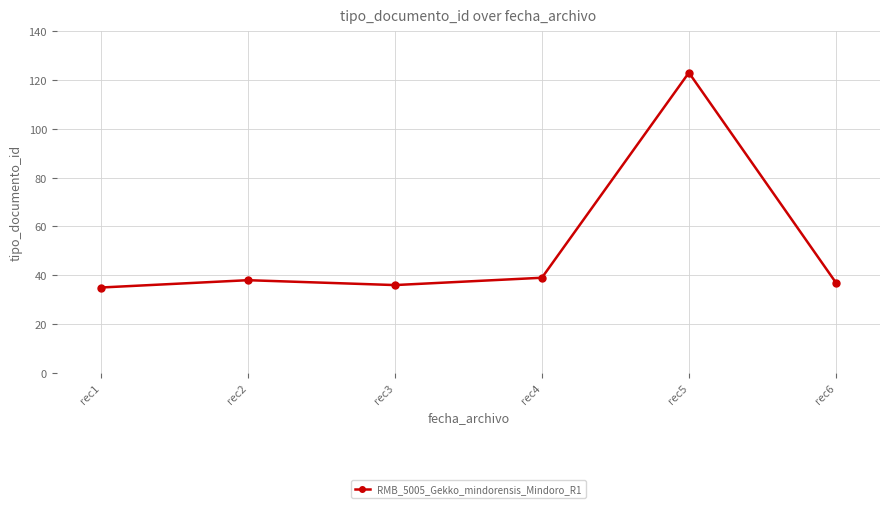

Does the chart display data point markers on the line(s)?

Yes